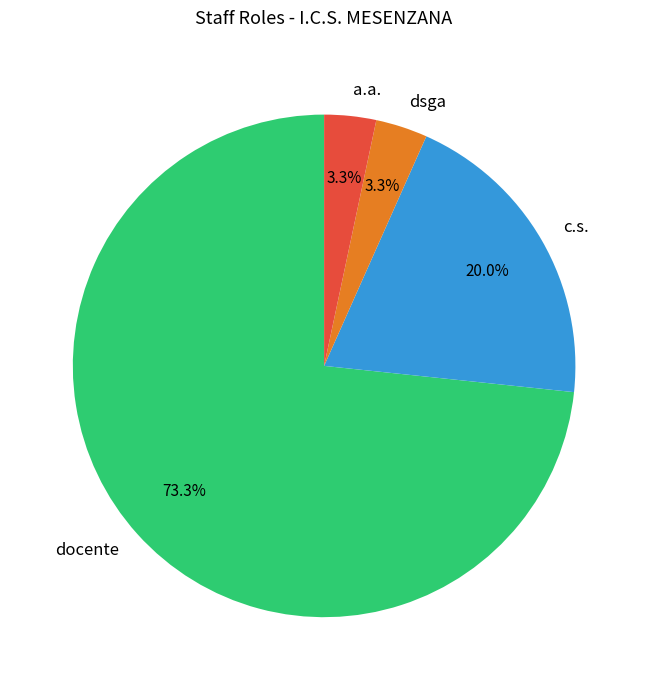

To the nearest percent, what percentage of the pie is a.a.?

3%